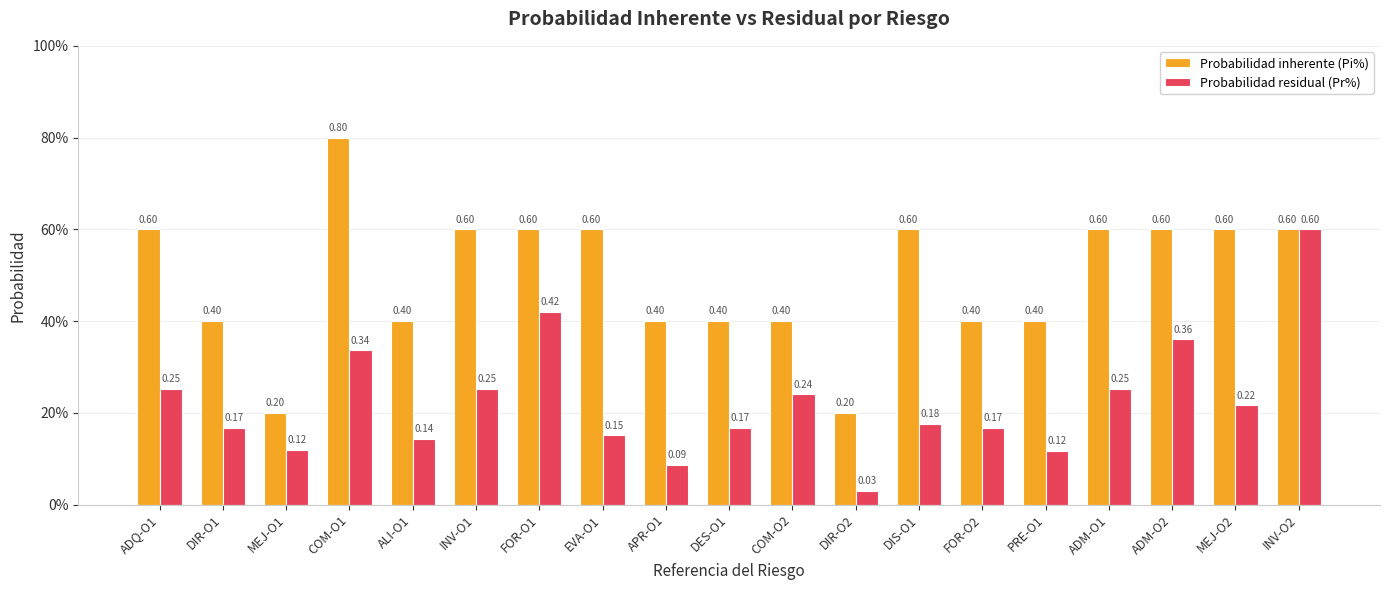

Rank the series by their average value, from highest to lowest.

Probabilidad inherente (Pi%), Probabilidad residual (Pr%)